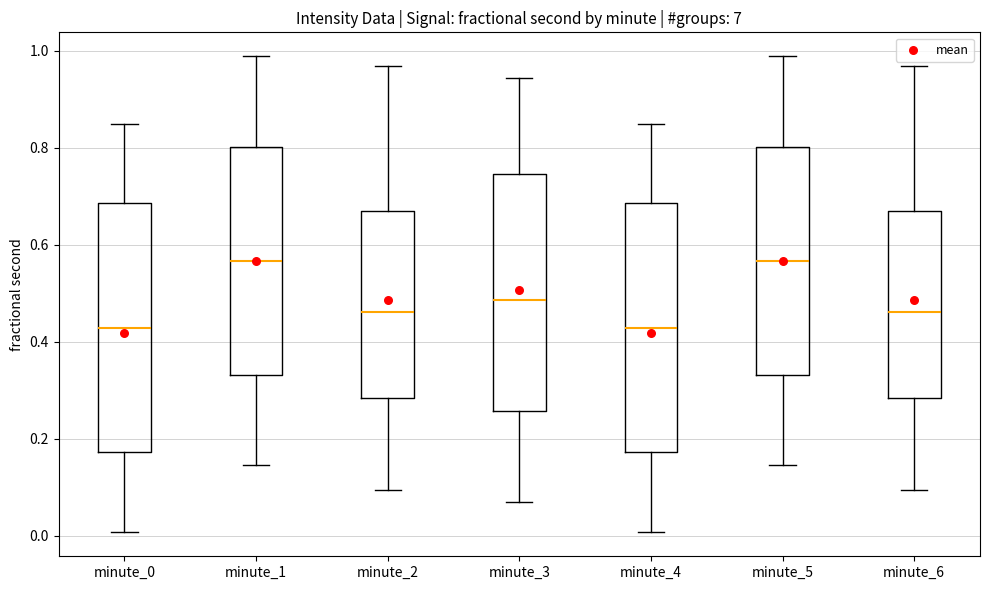

Reading left to right, transcribe this box plot: for each box, give where its median line is, the range the box spans, and where its two whiskers end, as read against the y-axis. The values are not printed on the chart, so give them approximately, as read against the axis.

minute_0: median 0.42, box 0.18 to 0.68, whiskers 0.00 to 0.84
minute_1: median 0.56, box 0.34 to 0.80, whiskers 0.14 to 0.98
minute_2: median 0.46, box 0.28 to 0.66, whiskers 0.10 to 0.96
minute_3: median 0.48, box 0.26 to 0.74, whiskers 0.06 to 0.94
minute_4: median 0.42, box 0.18 to 0.68, whiskers 0.00 to 0.84
minute_5: median 0.56, box 0.34 to 0.80, whiskers 0.14 to 0.98
minute_6: median 0.46, box 0.28 to 0.66, whiskers 0.10 to 0.96